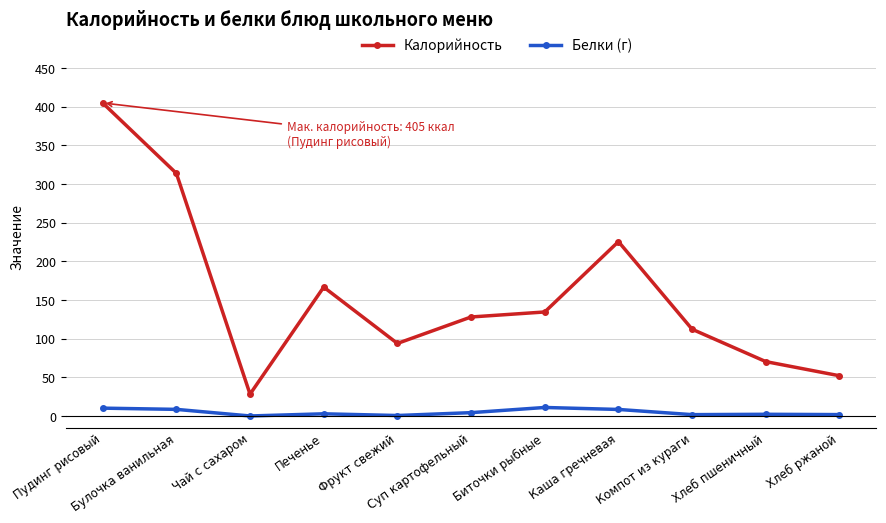

What is the maximum value shown in the chart?

405.0